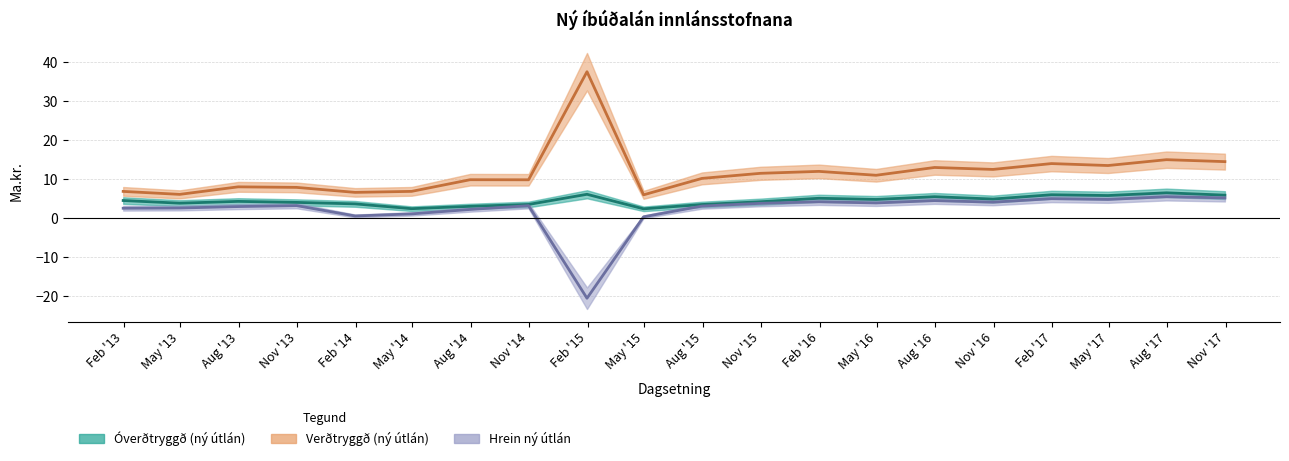

Which series has the widest spread of values?

Verðtryggð (ný útlán)